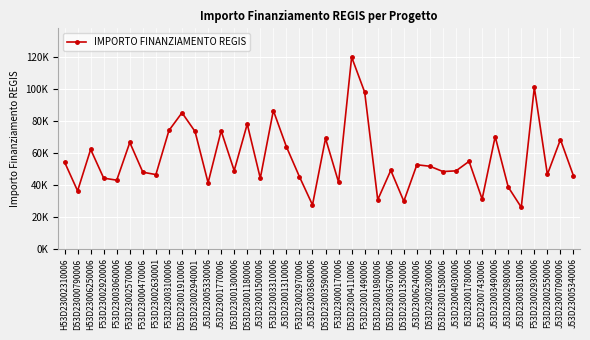

Rank the categories by value from highest to lowest.

D53D23004110006, F53D23002930006, F53D23001490006, F53D23003310006, D53D23001910006, D53D23001180006, F53D23003100006, J53D23001770006, D53D23002940001, J53D23003490006, D53D23003590006, J53D23007090006, F53D23002570006, J53D23001310006, H53D23006250006, I53D23001780006, H53D23002310006, J53D23006240006, D53D23002300006, D53D23003670006, D53D23001300006, J53D23004030006, D53D23001580006, F53D23000470006, F53D23002550006, F53D23002630001, J53D23005340006, F53D23002970006, F53D23002920006, J53D23001500006, F53D23003060006, F53D23000170006, J53D23005330006, J53D23002980006, D53D23000790006, J53D23007430006, D53D23001980006, D53D23001350006, J53D23003680006, J53D23003810006